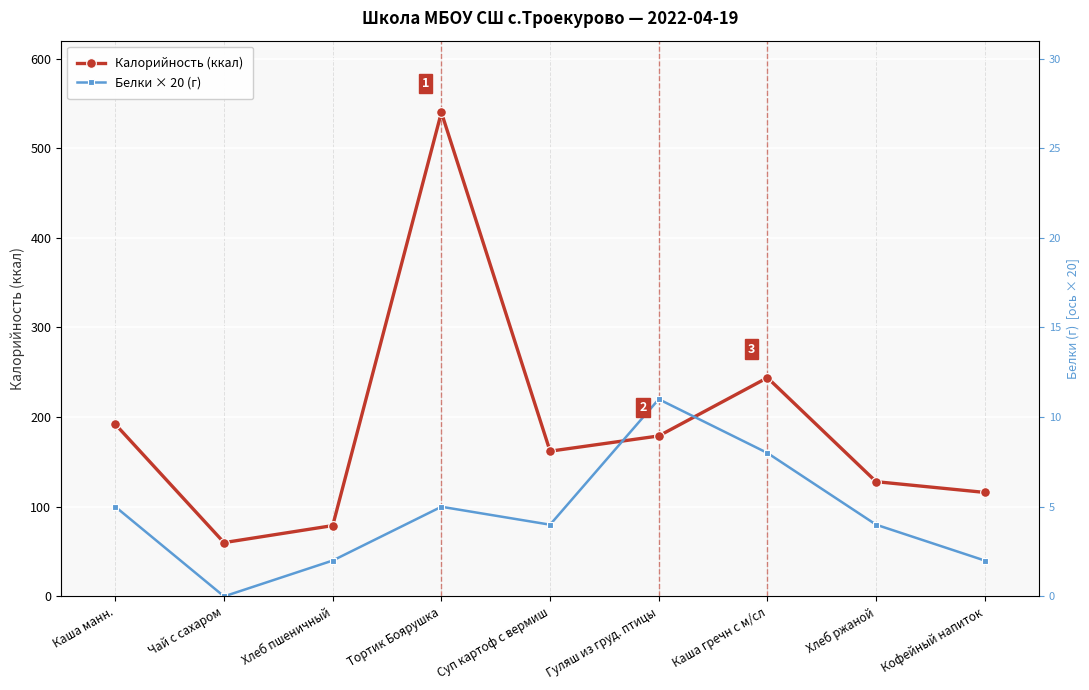

Where is Белки × 20 (г) nearest to the value 110?

Каша манн.